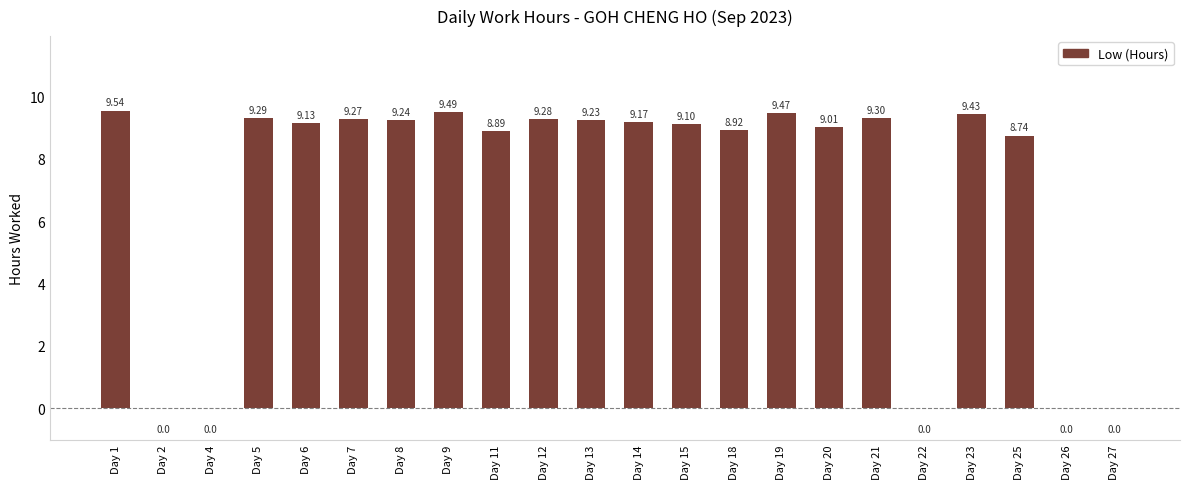

Reading left to right, list all the values displayed in this chart.

9.5	0.0	0.0	9.3	9.1	9.3	9.2	9.5	8.9	9.3	9.2	9.2	9.1	8.9	9.5	9.0	9.3	0.0	9.4	8.7	0.0	0.0